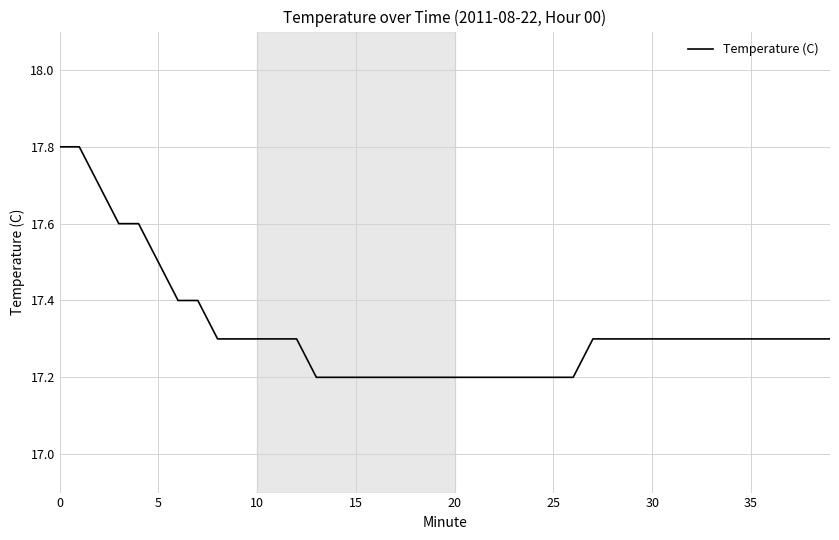

What is the minimum value shown in the chart?

17.2